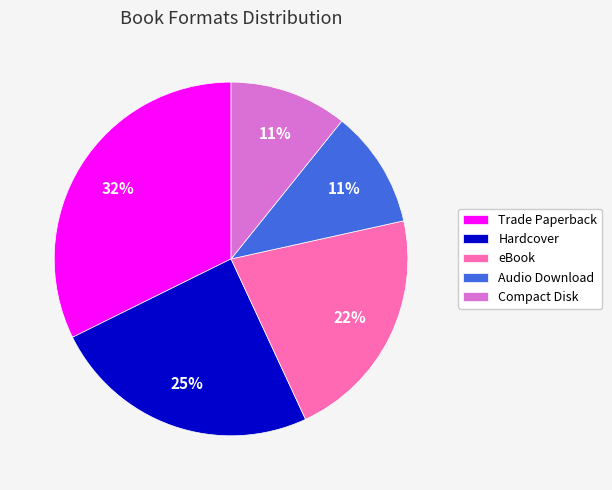

What is the largest slice in the pie chart?

Trade Paperback